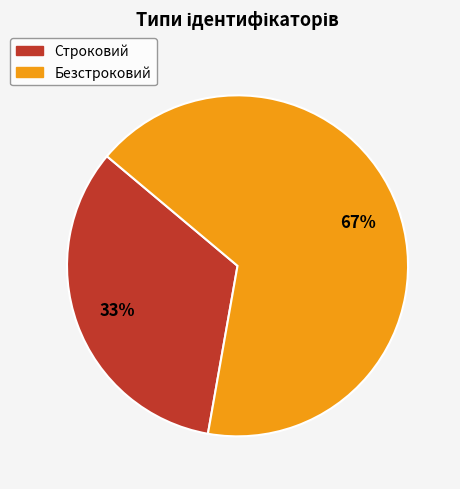

Does Строковий account for over 50% of the chart?

No